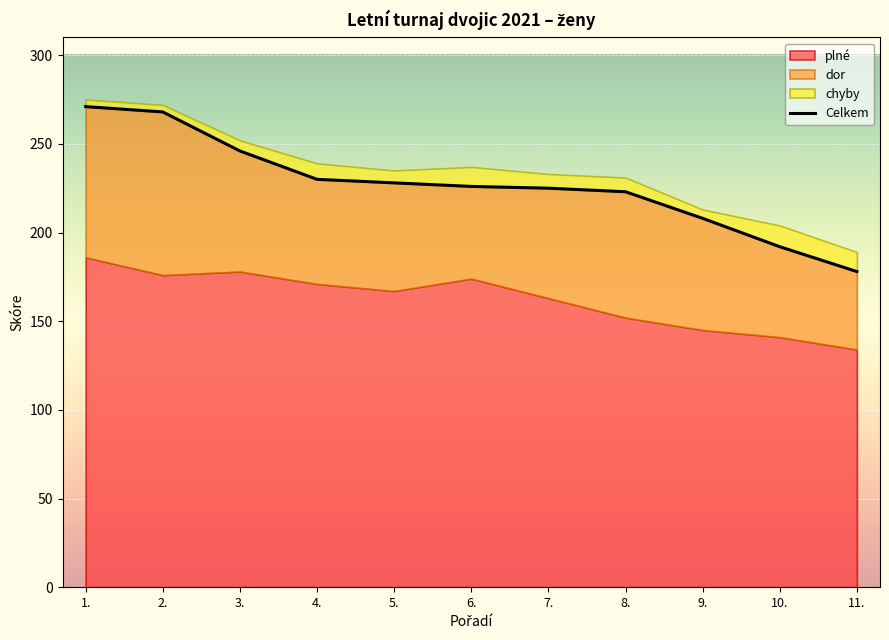

Which label corresponds to the smallest value in the chart?

11.